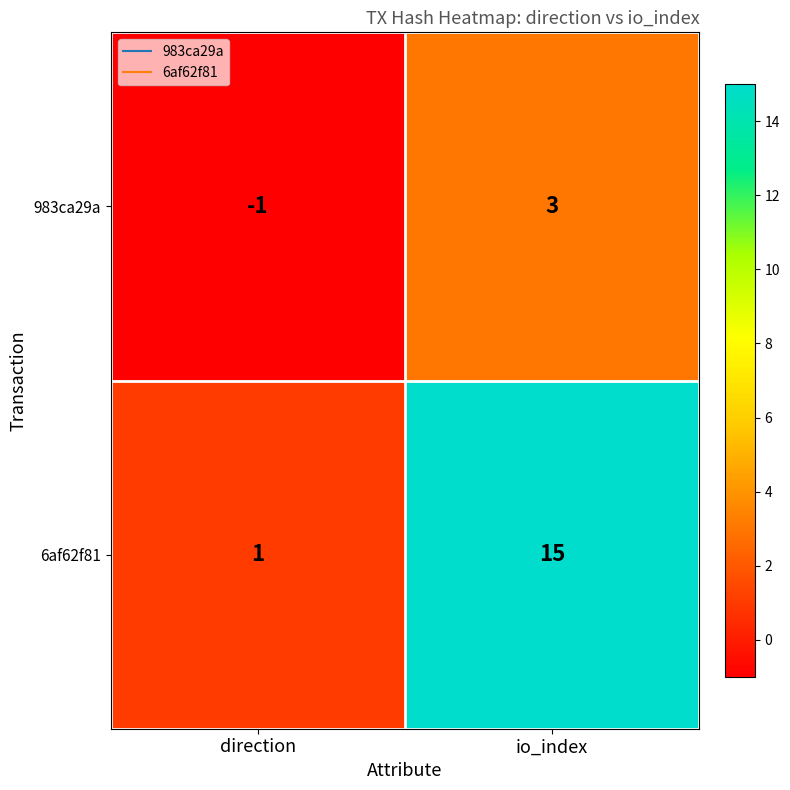

Reading left to right, what are all the values shown in this chart?

983ca29a: -1	3
6af62f81: 1	15